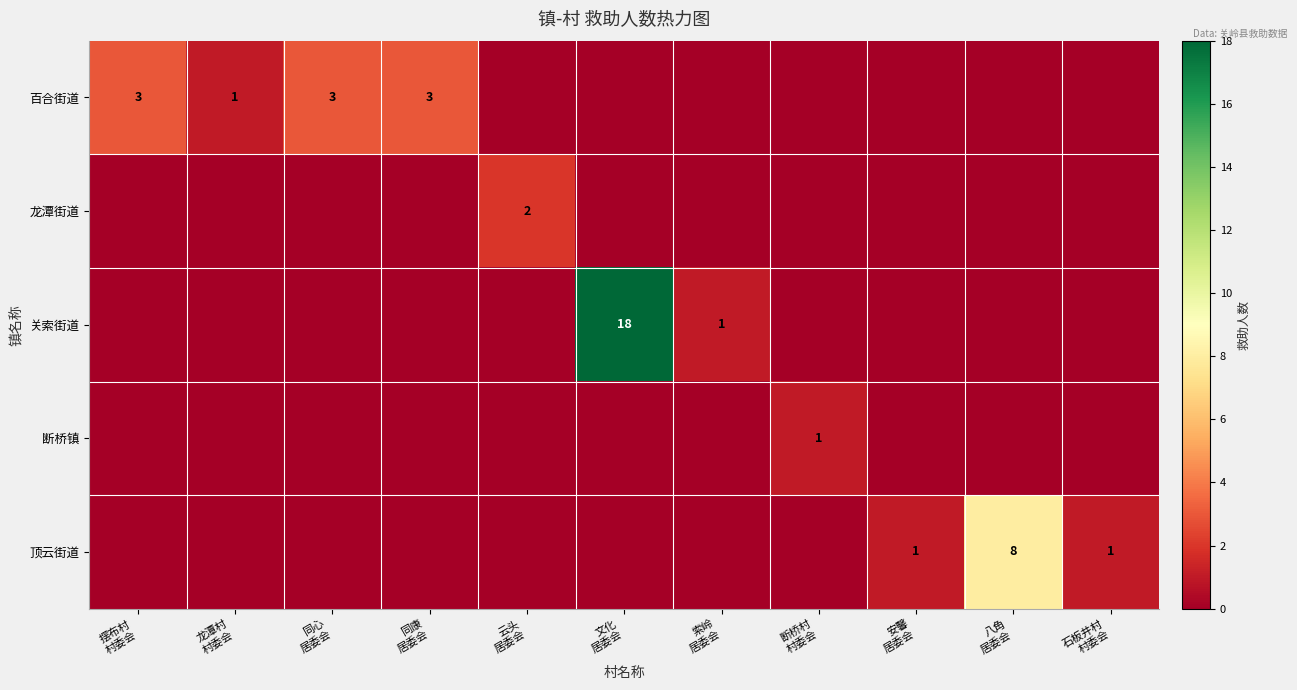

At 文化 居委会, list the series in order from smallest to largest.

百合街道, 龙潭街道, 断桥镇, 顶云街道, 关索街道